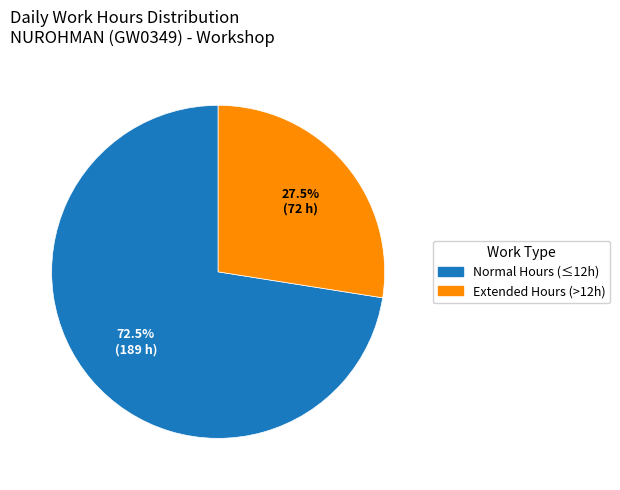

Is there any slice that represents more than half of the pie?

Yes